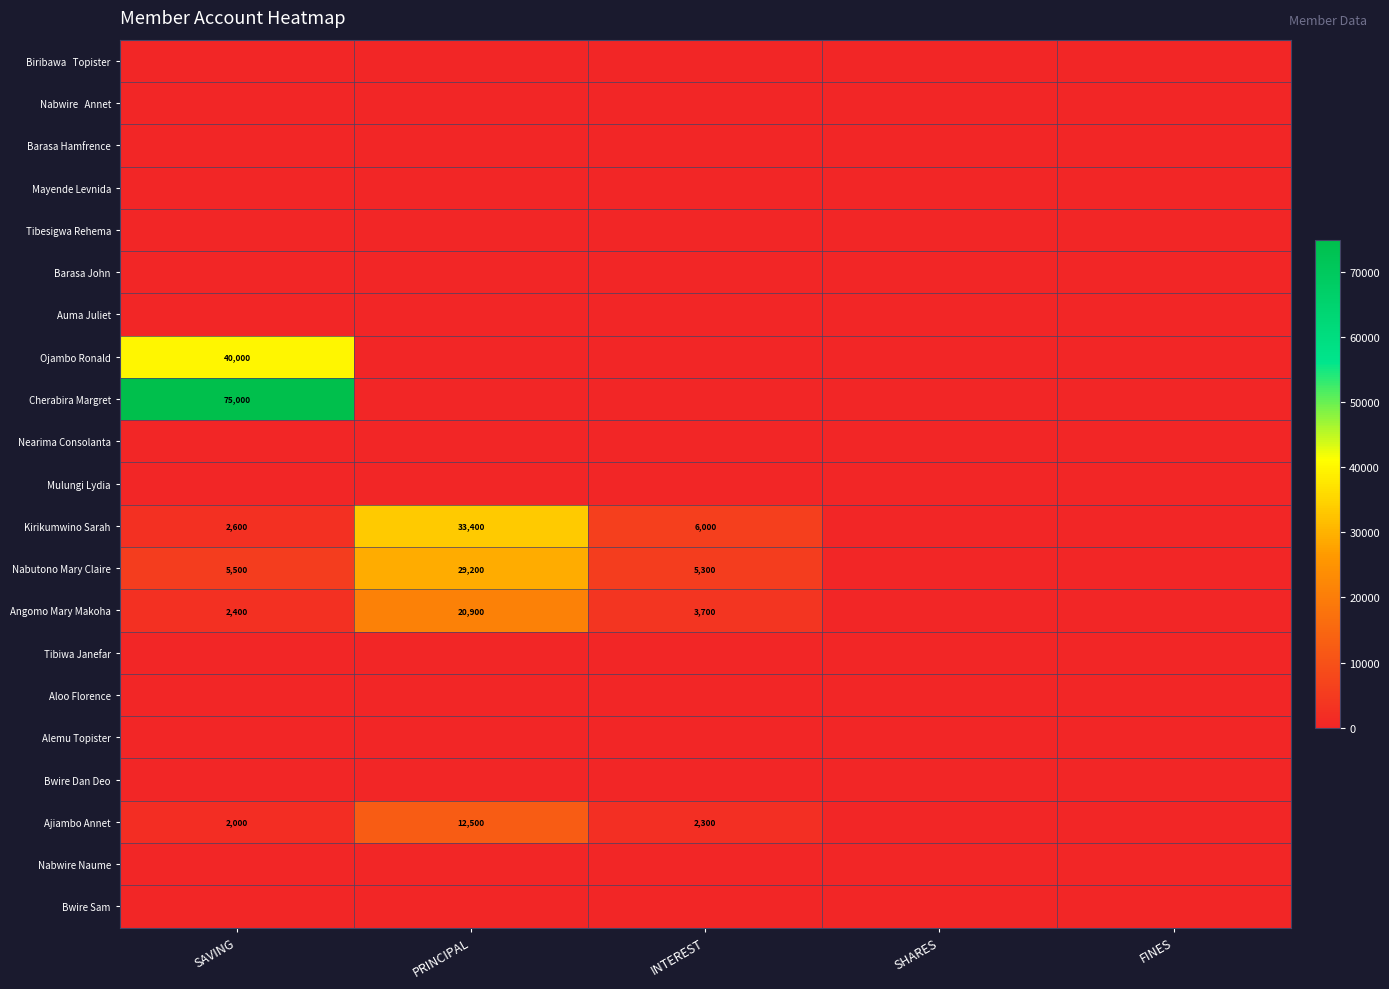

What is the difference between the Angomo Mary Makoha values at SAVING and PRINCIPAL?

18500